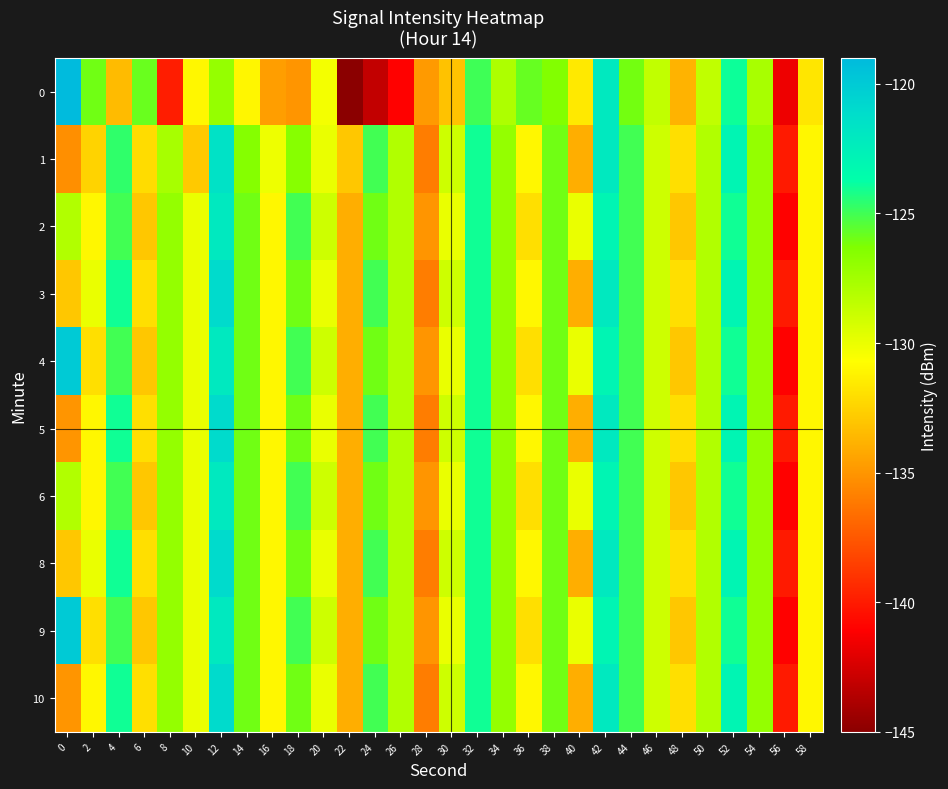

What is the difference between the highest and lowest values at 30?

4.2